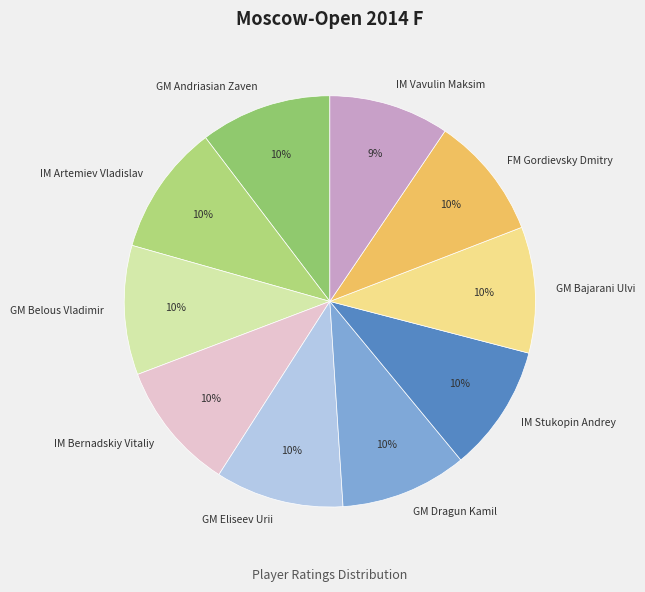

Does GM Bajarani Ulvi represent more than half of the total?

No